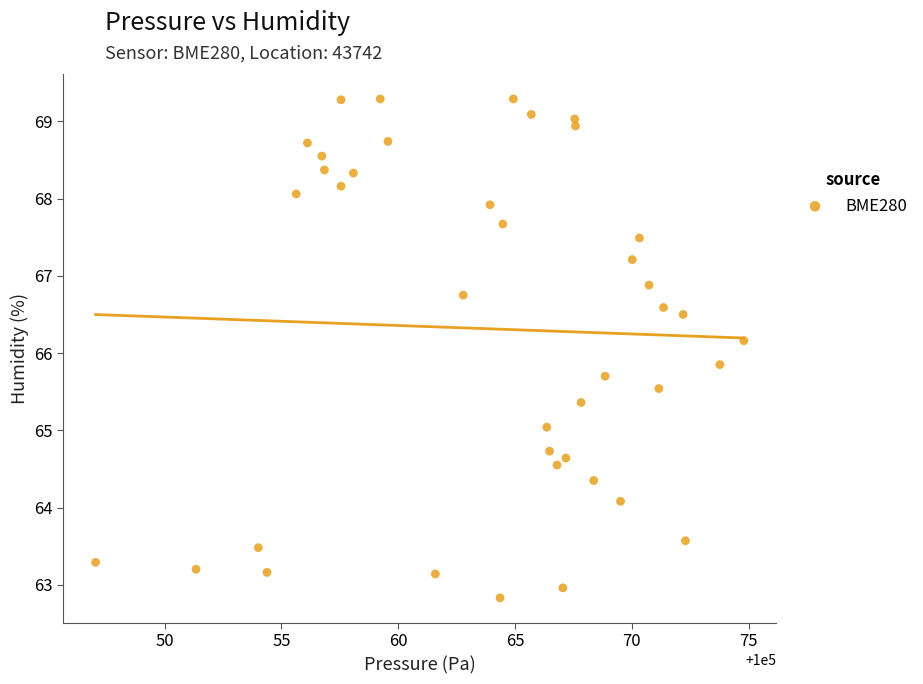

What is the range of Y values (max minus min)?

6.5